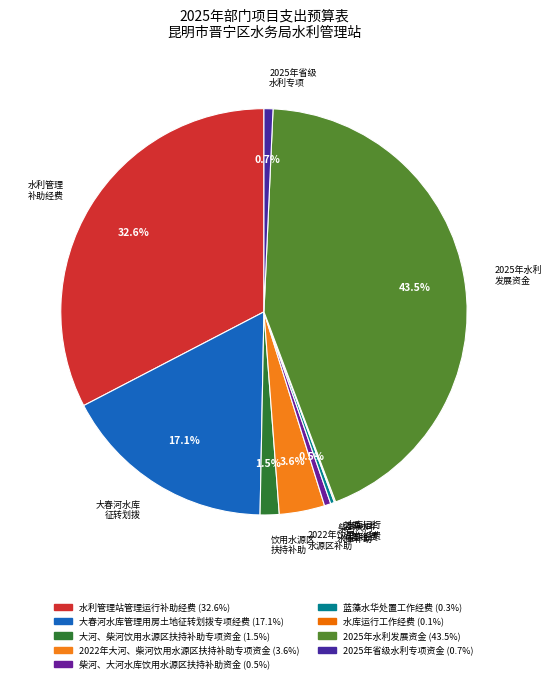

Between 蓝藻水华处置工作经费 and 2022年大河、柴河饮用水源区扶持补助专项资金, which is larger?

2022年大河、柴河饮用水源区扶持补助专项资金